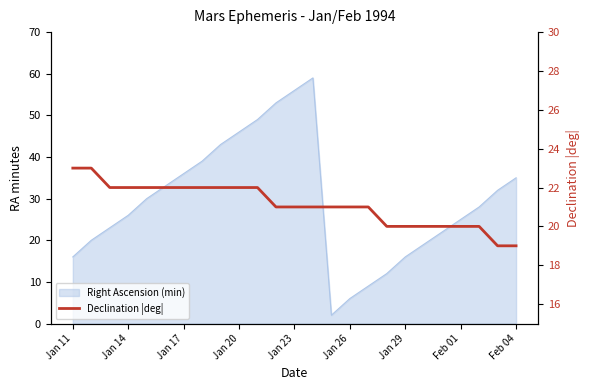

What is the average value?

21